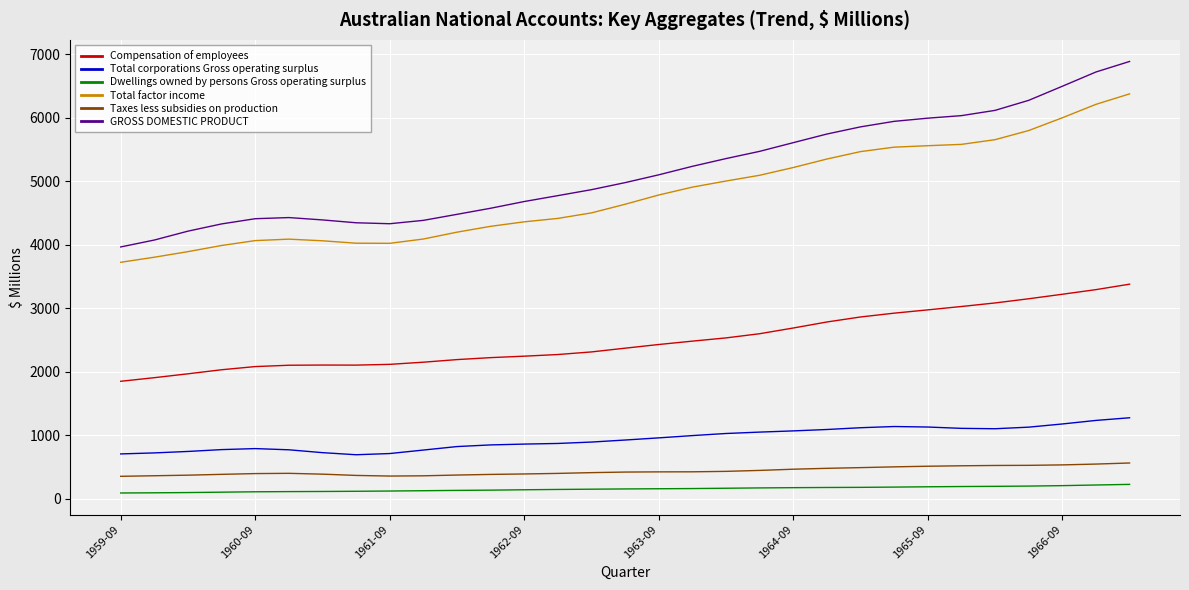

What is the minimum value shown in the chart?

87